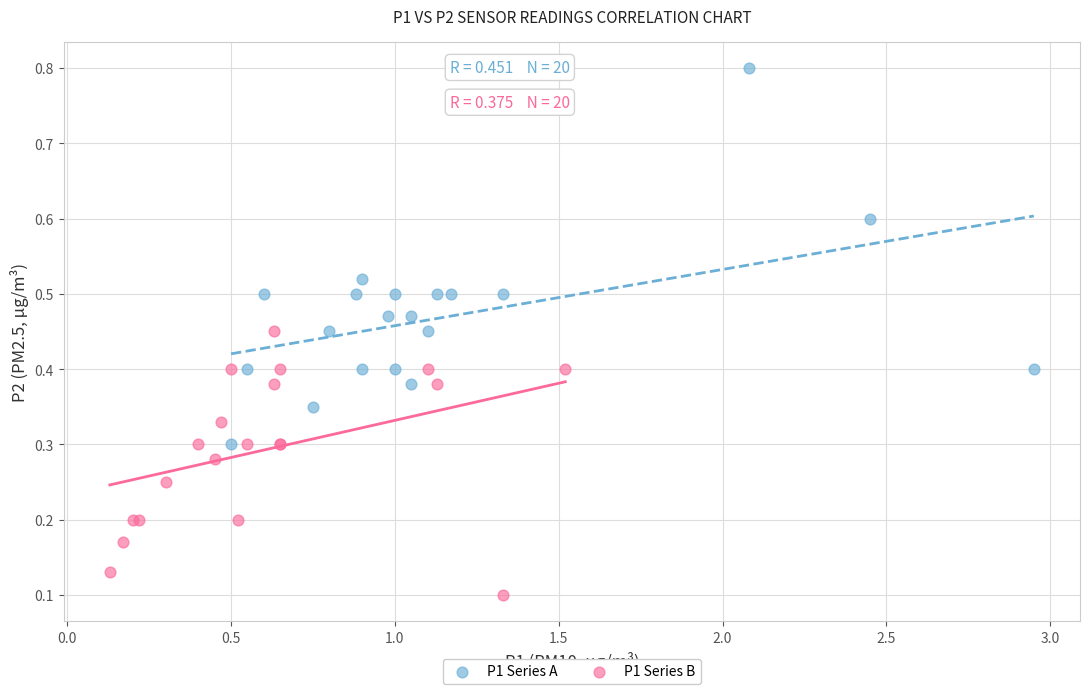

Which series has the largest Y range (max minus min)?

P1 Series A